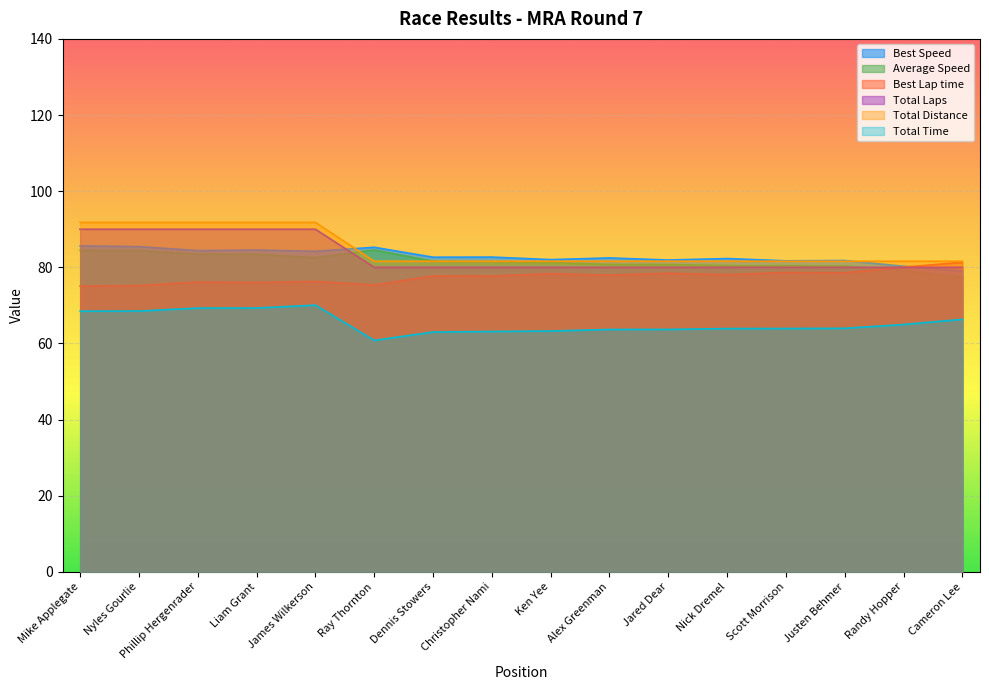

Which series has the largest range (max minus min)?

Total Distance